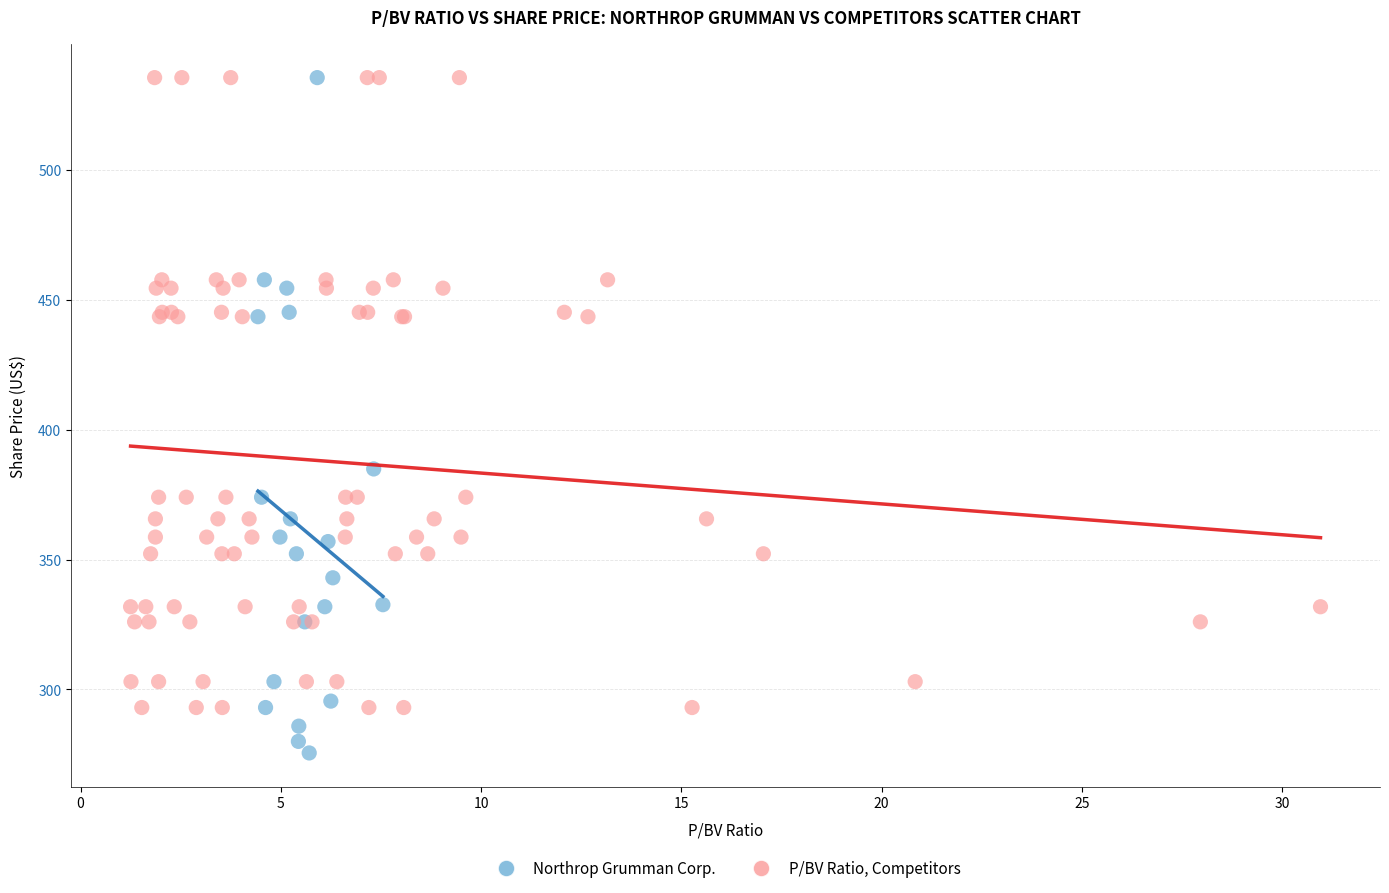

Which series reaches the minimum Y coordinate?

Northrop Grumman Corp.